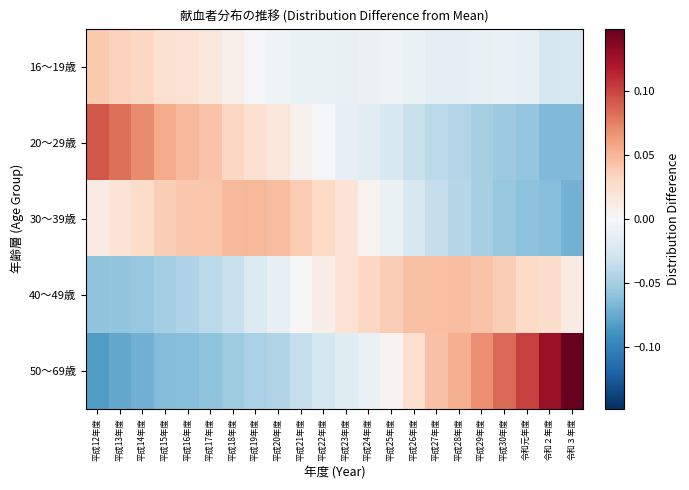

List the series in order of their peak value, lowest first.

16～19歳, 40～49歳, 30～39歳, 20～29歳, 50～69歳